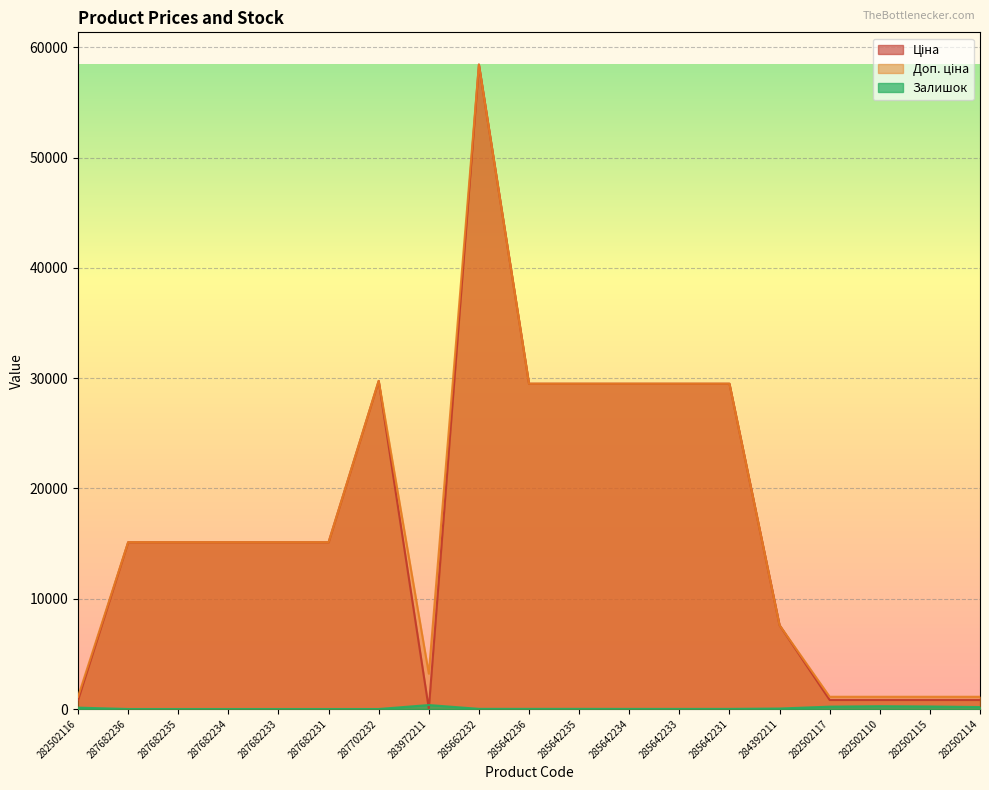

What is the value of the Доп. ціна point at the 12th from the left?

29491.5